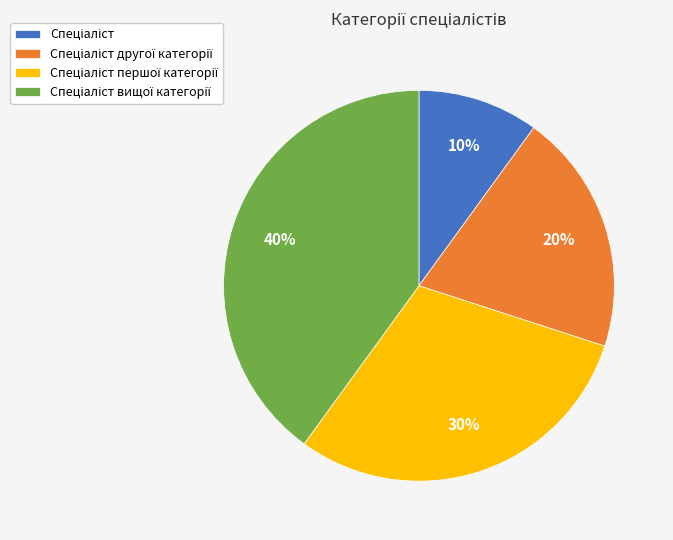

Is there a majority slice in this chart?

No